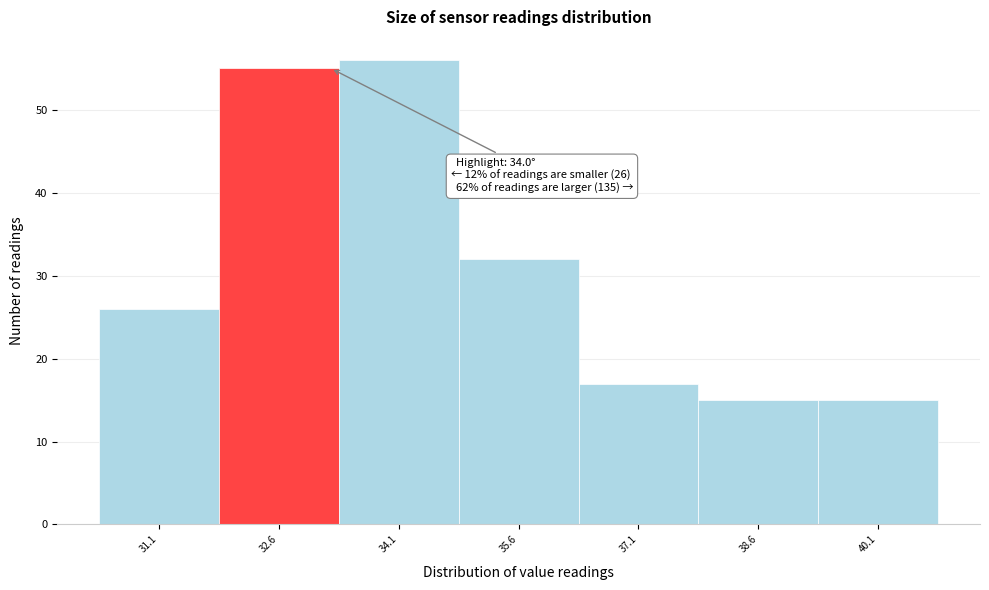

Reading left to right, what are all the values shown in this chart?

26	55	56	32	17	15	15